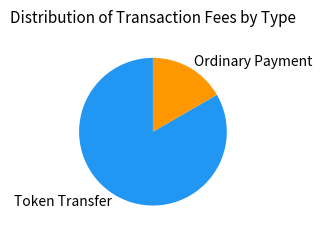

Which has a higher value, Ordinary Payment or Token Transfer?

Token Transfer